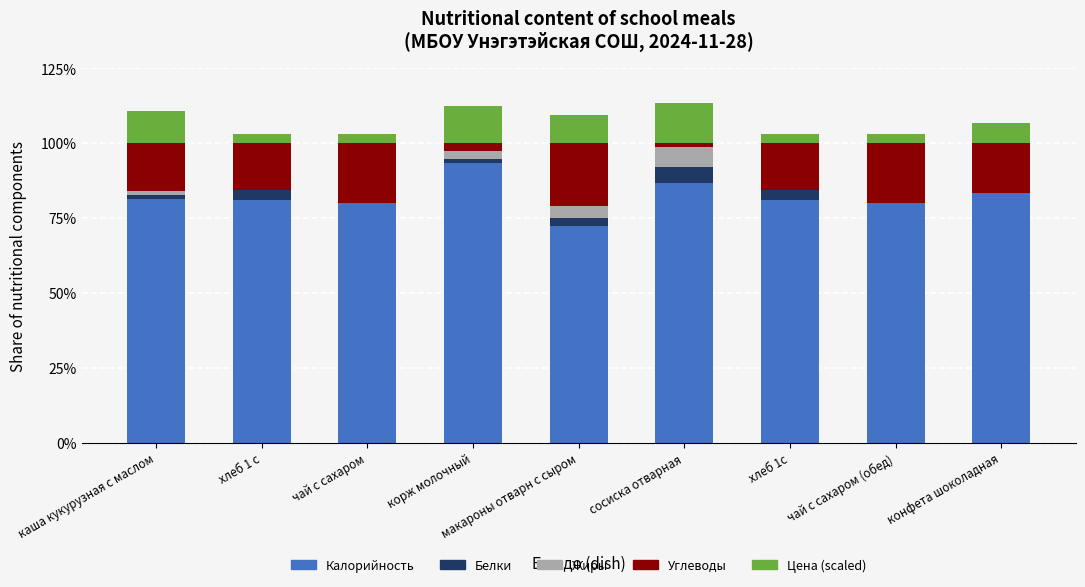

Which category has the highest value in the Калорийность series?

корж молочный